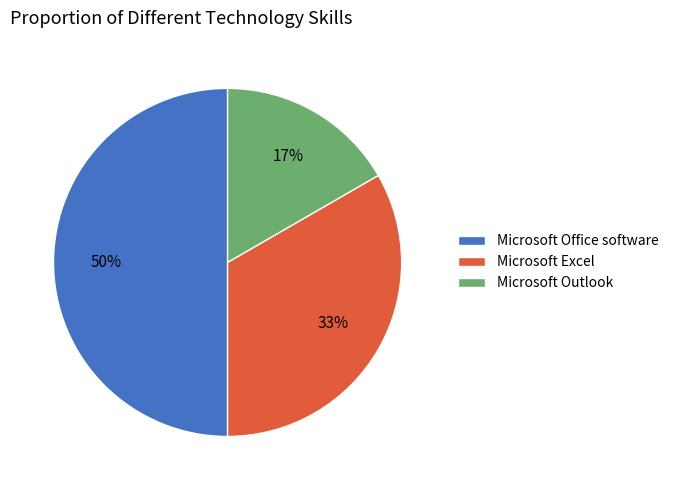

How many segments does this pie chart have?

3